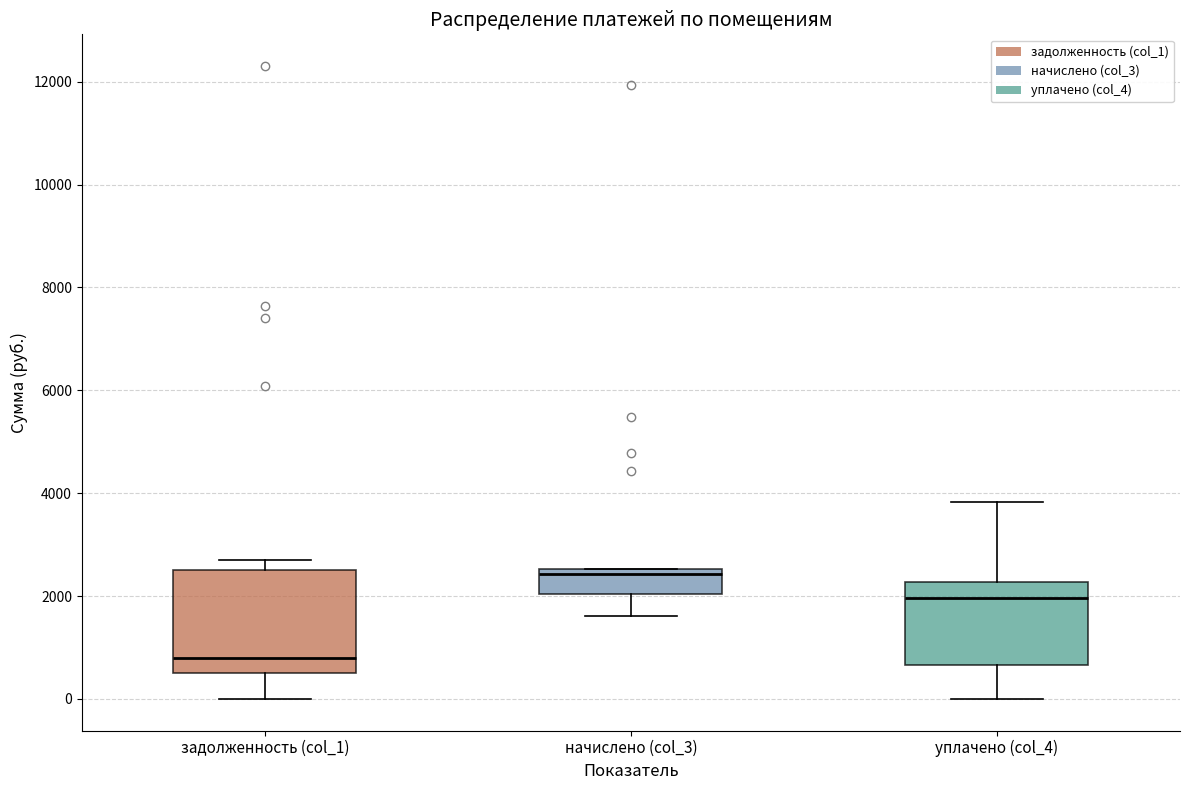

Comparing the boxes themselves (not the whiskers), which one is the tallest?

задолженность (col_1)